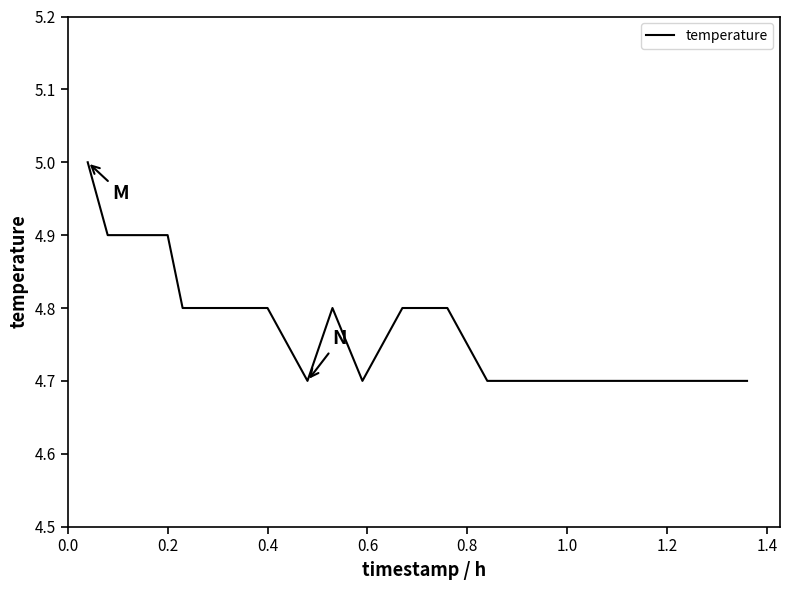

What is the difference between the maximum and minimum values?

0.3